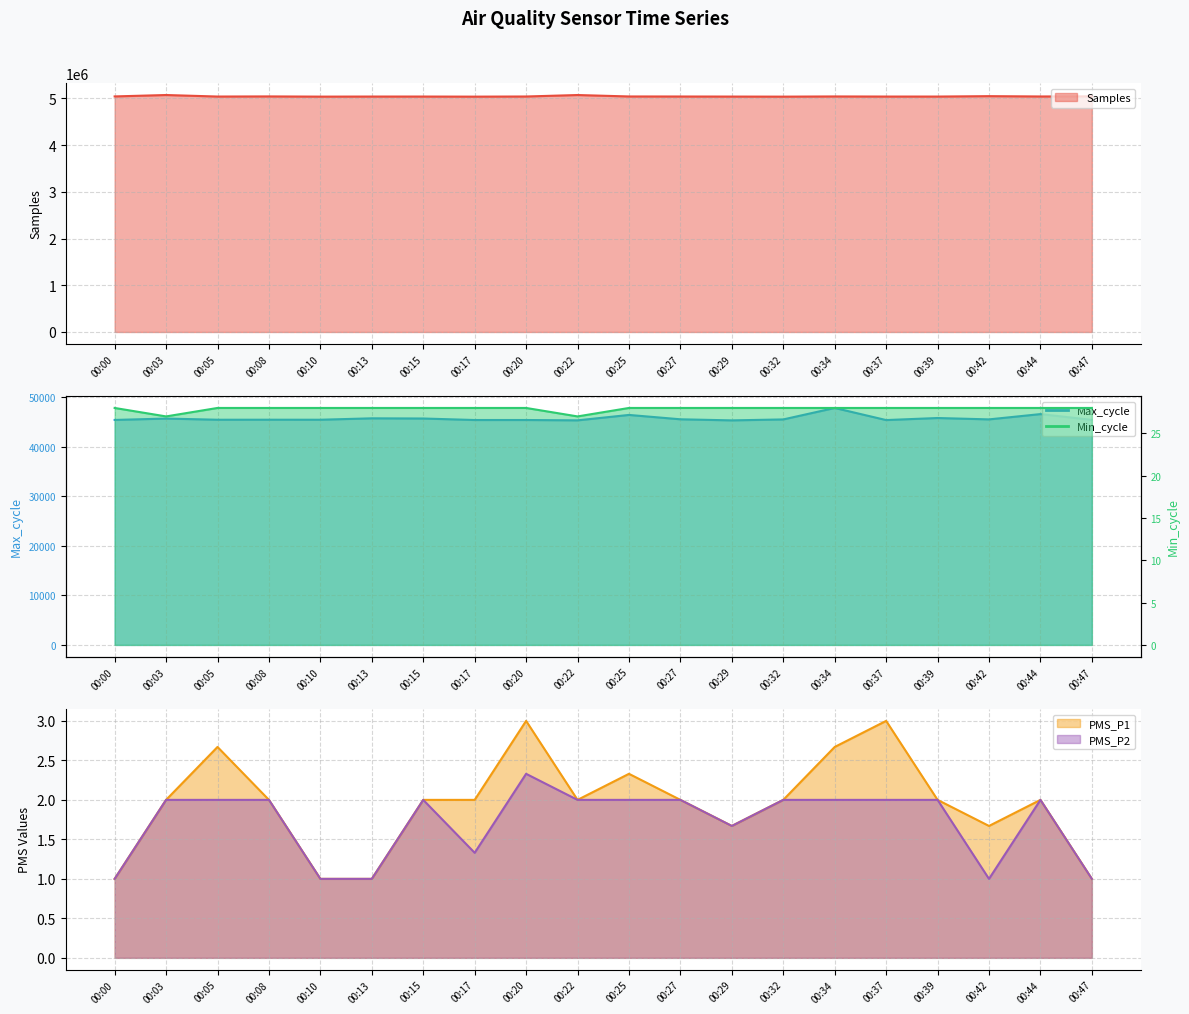

In PMS_P1, how many points are higher than both neighbors (excluding endpoints)?

5